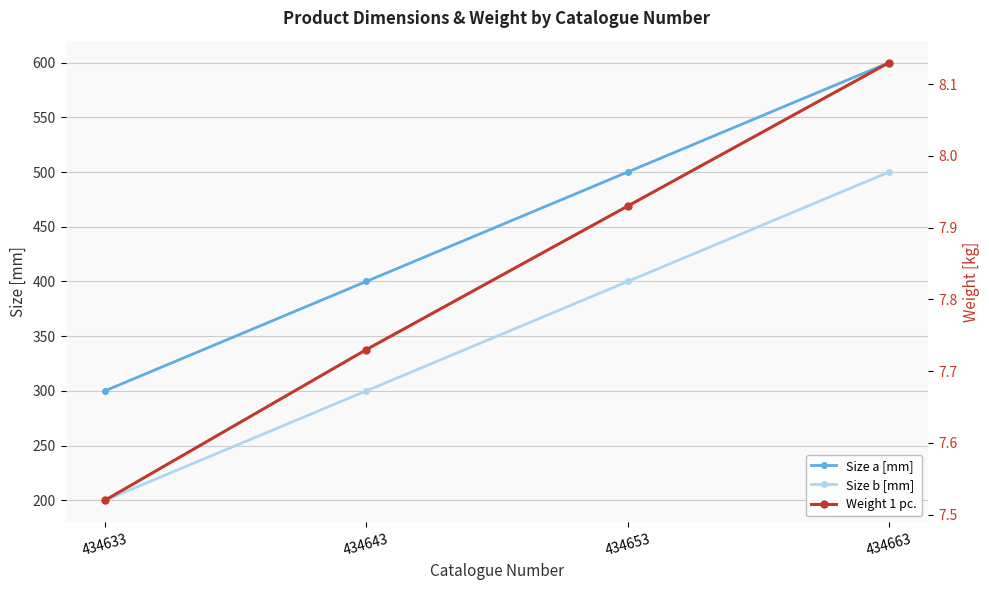

True or false: Size b [mm] and Size a [mm] intersect in this chart.

False